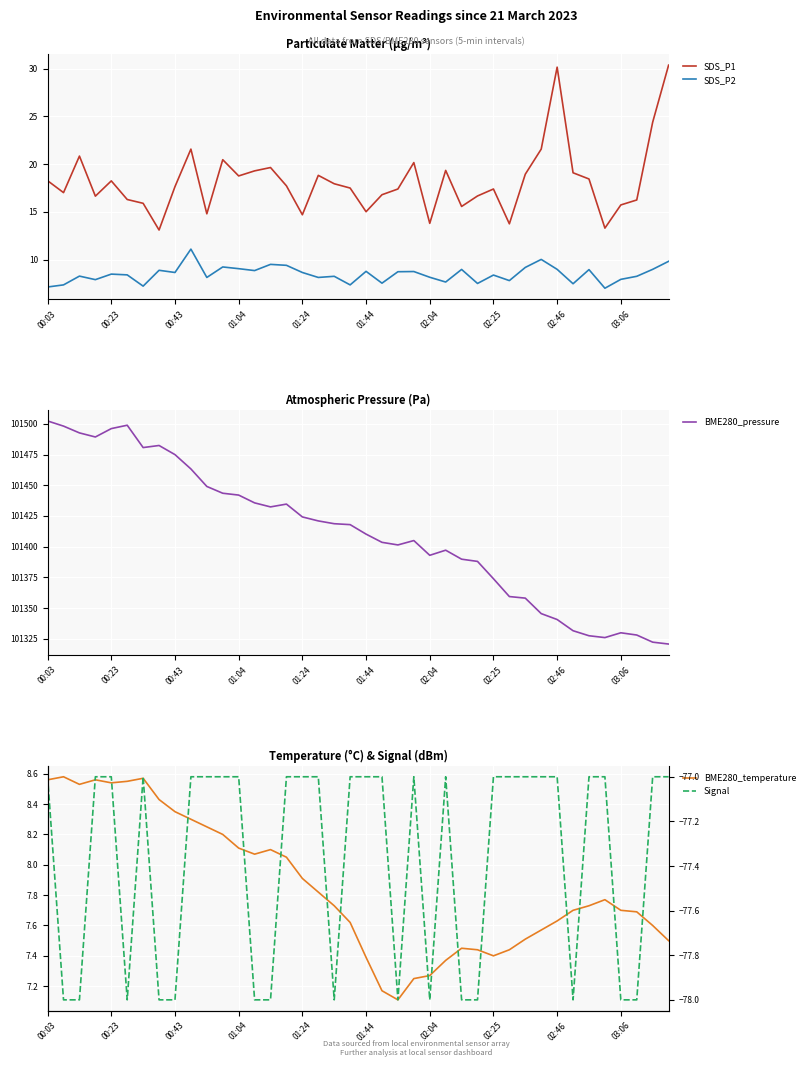

What is the average value of the SDS_P1 series?

18.2